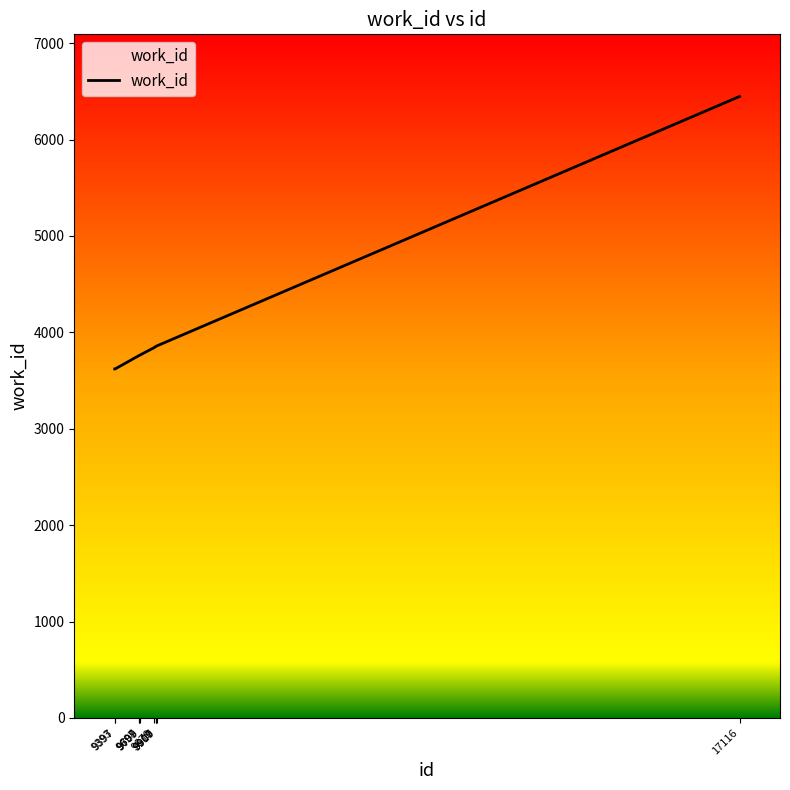

What is the smallest value displayed?

3620